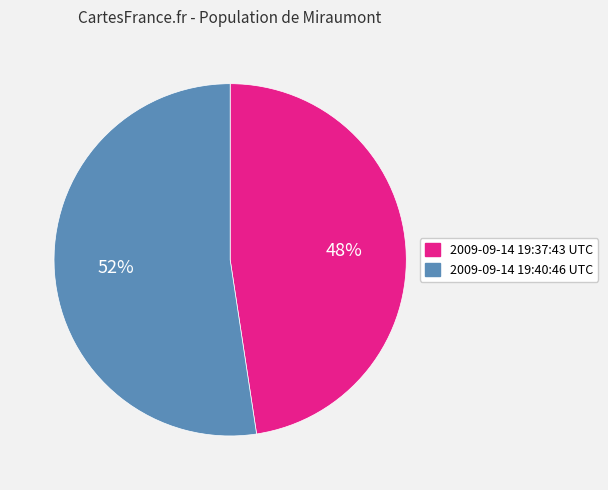

Which category accounts for the majority?

2009-09-14 19:40:46 UTC